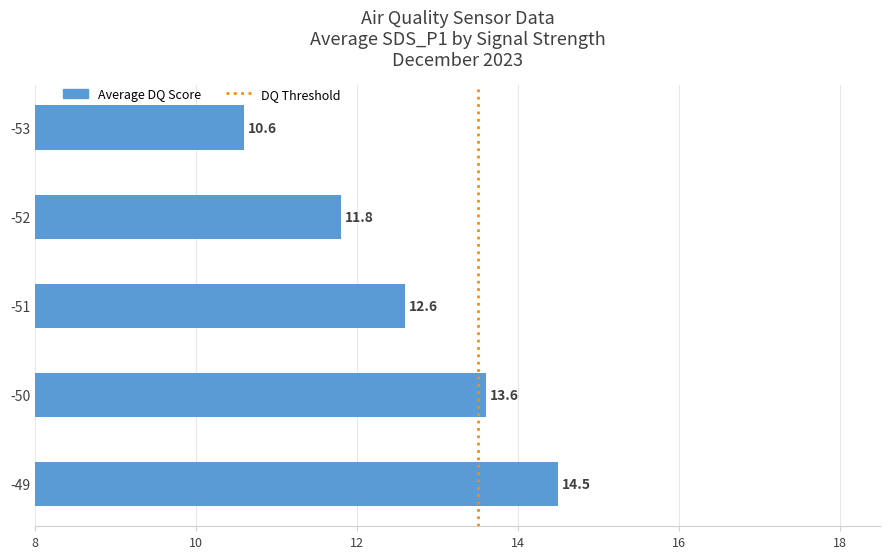

Does the chart contain stacked bars?

No